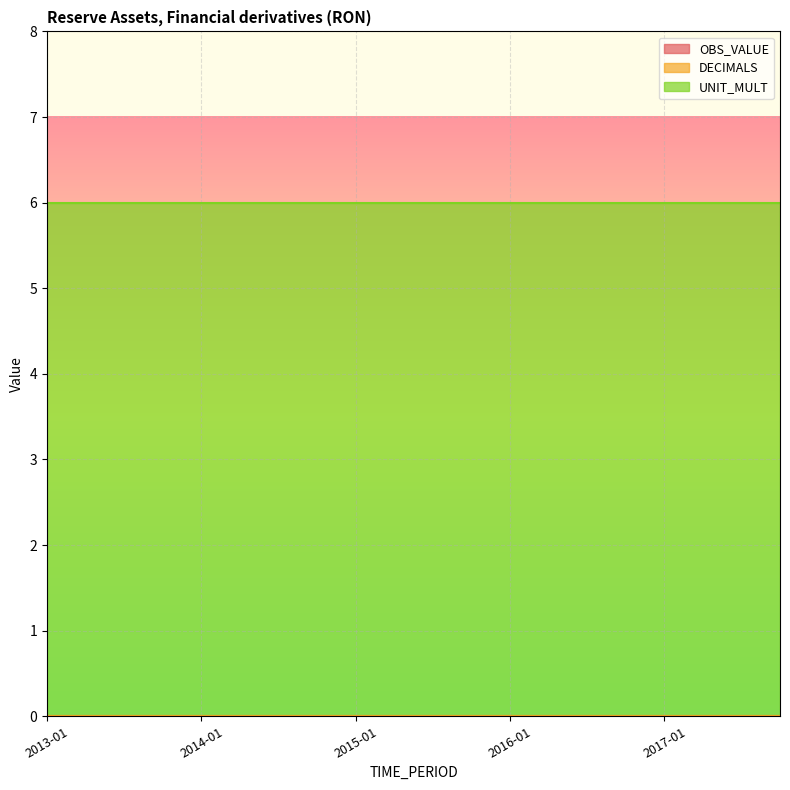

True or false: UNIT_MULT and OBS_VALUE intersect in this chart.

False